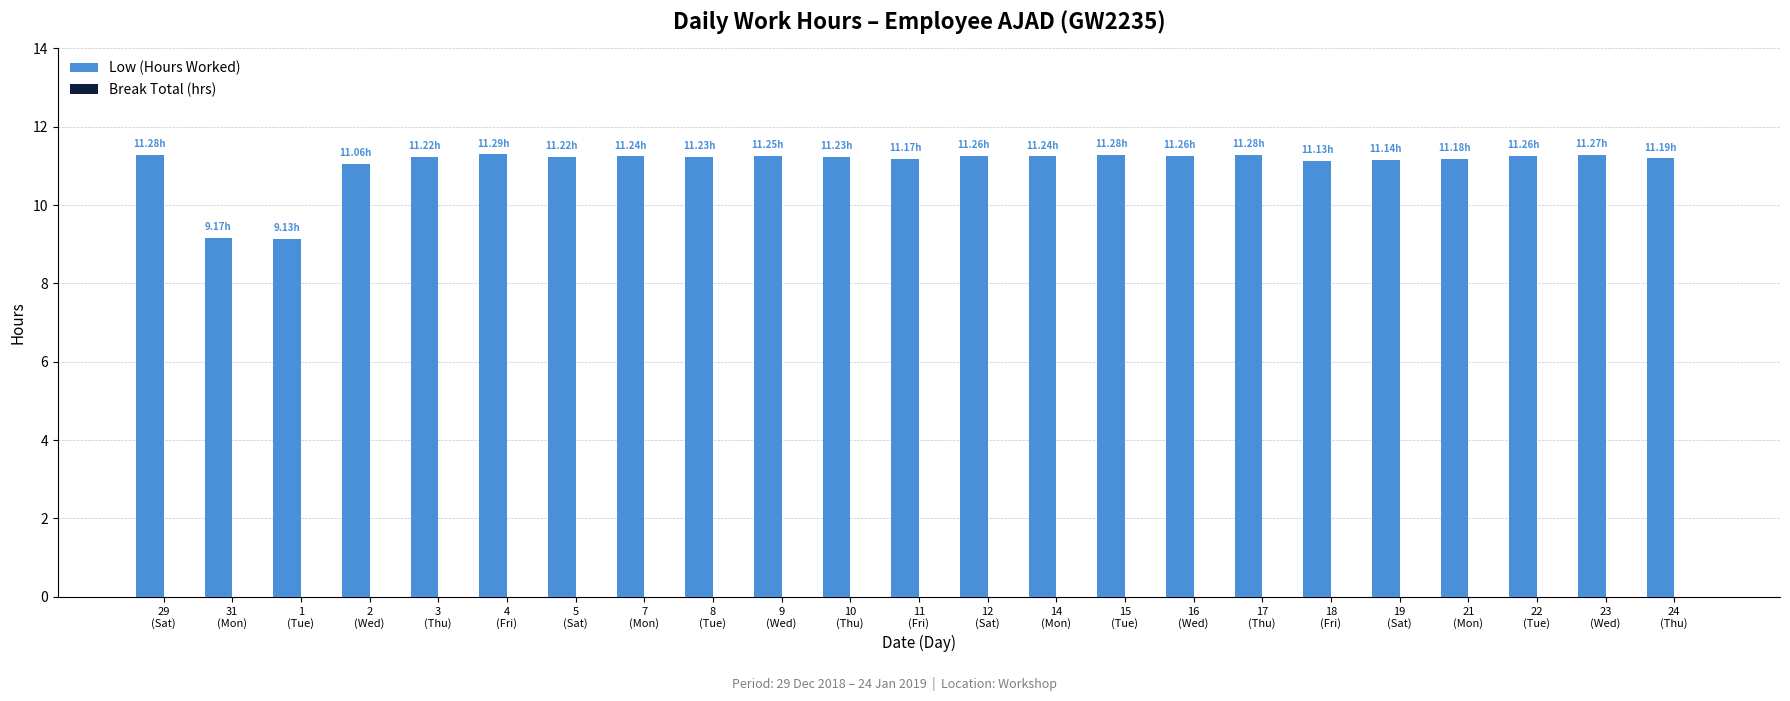

What is the difference between the maximum and minimum values?

2.2